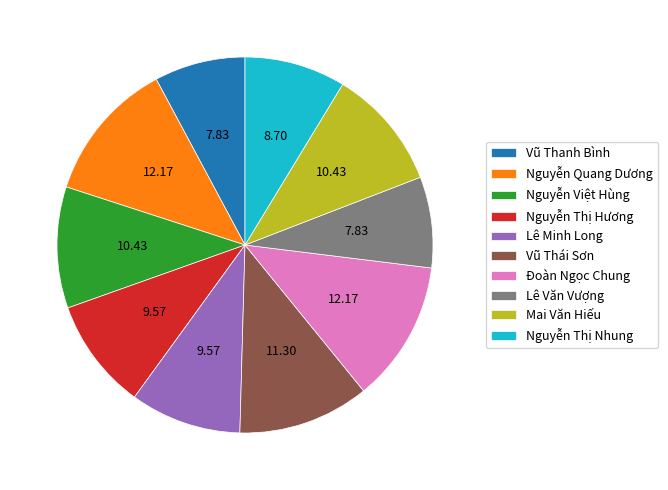

True or false: Nguyễn Thị Hương accounts for 10% of the total.

True